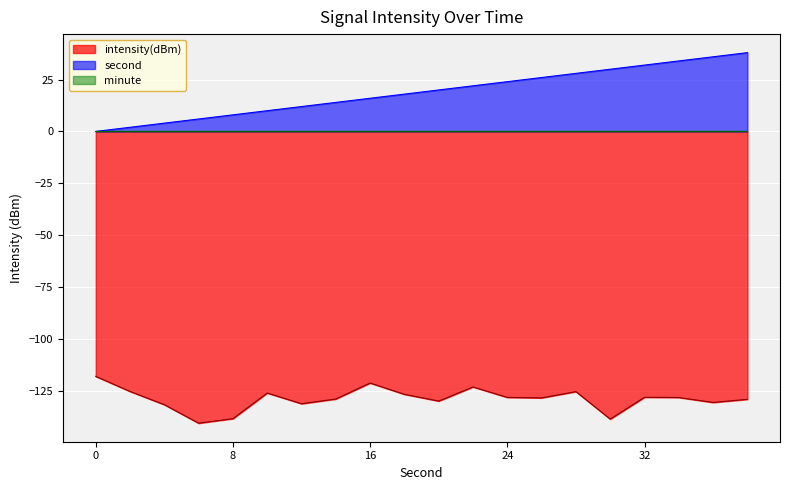

What is the value of the second point at the 11th from the left?

20.0